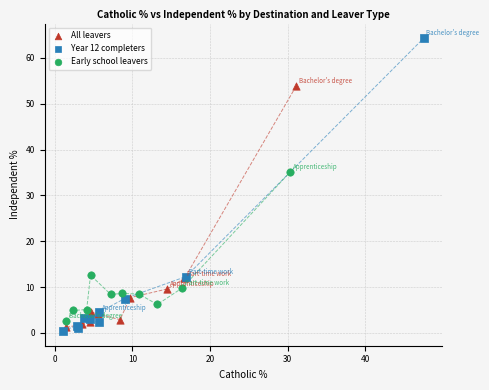

Which series has the widest spread of Y values?

Year 12 completers